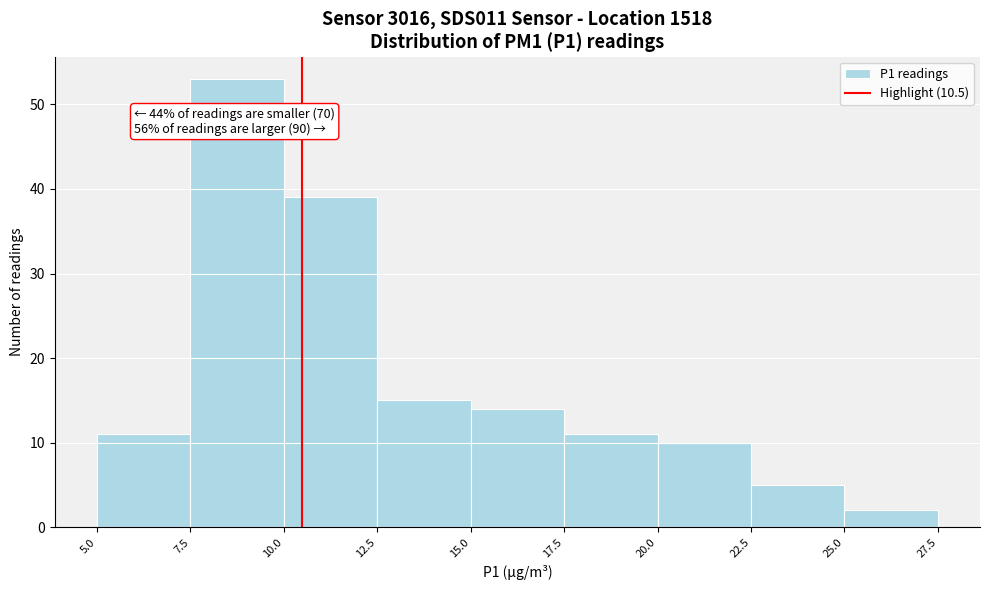

Over which range of the x-axis is the bar tallest?

7.5 to 10.0